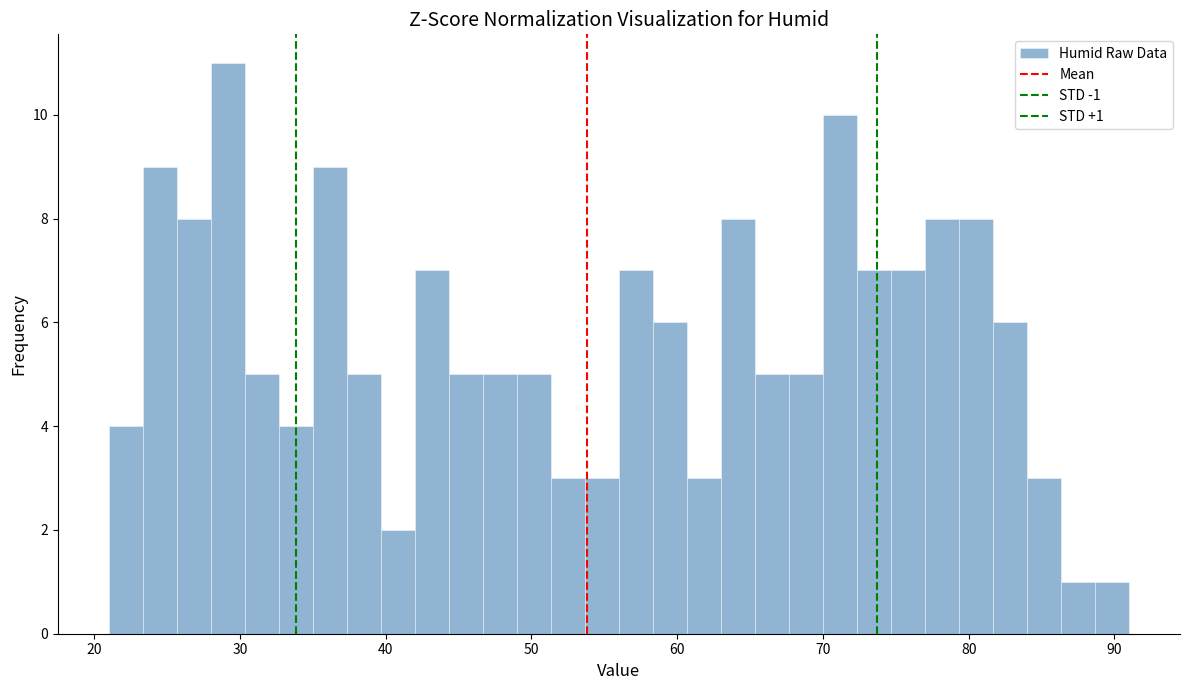

Read against the x-axis, roughly where is the centre of the tallest bar?

29